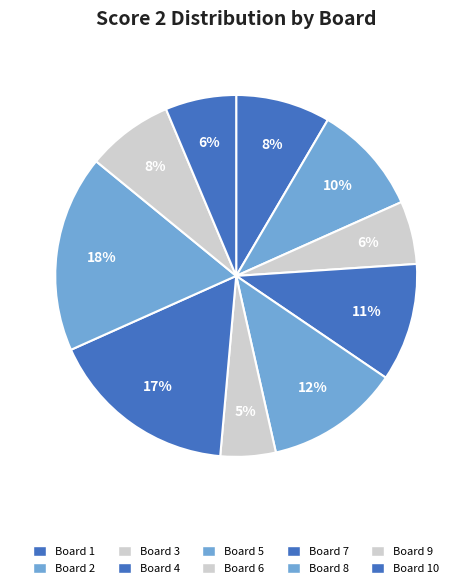

To the nearest percent, what is the difference between the largest and smallest slice percentages?

13%